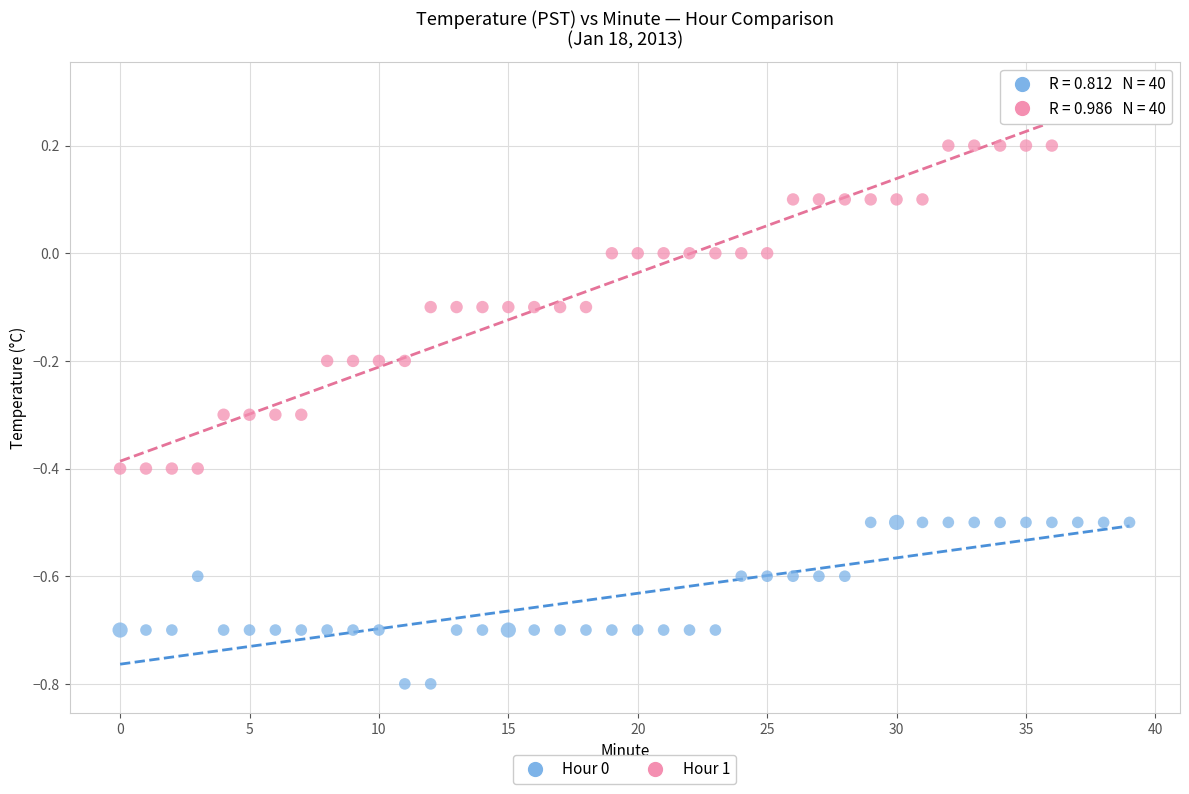

Across all data points, what is the range of Y values (max minus min)?

1.1